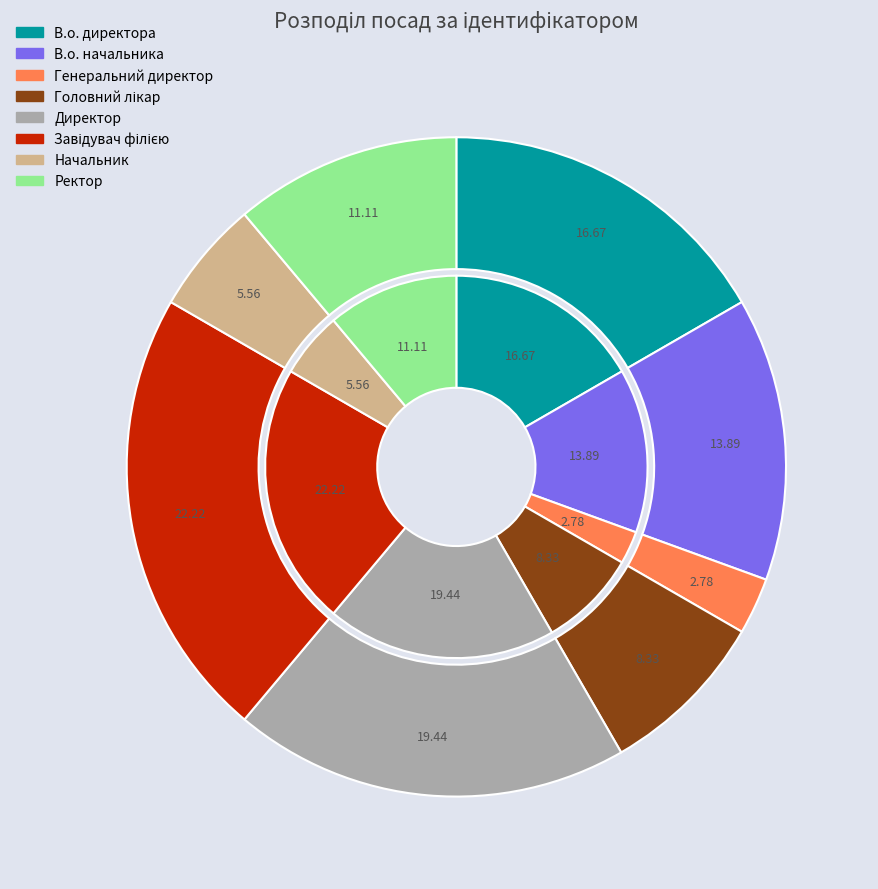

Do В.о. директора and Директор together represent more than half of the pie?

No